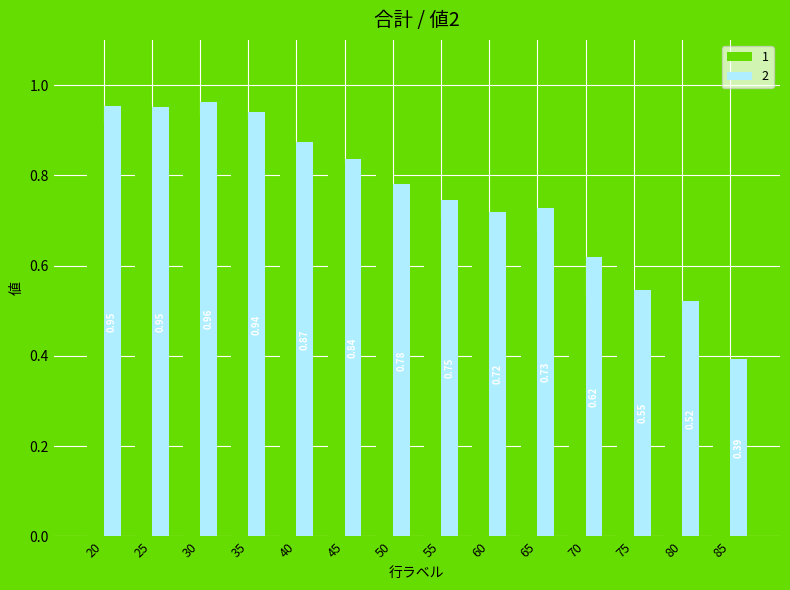

What is the total value across all series at 20?

1.9